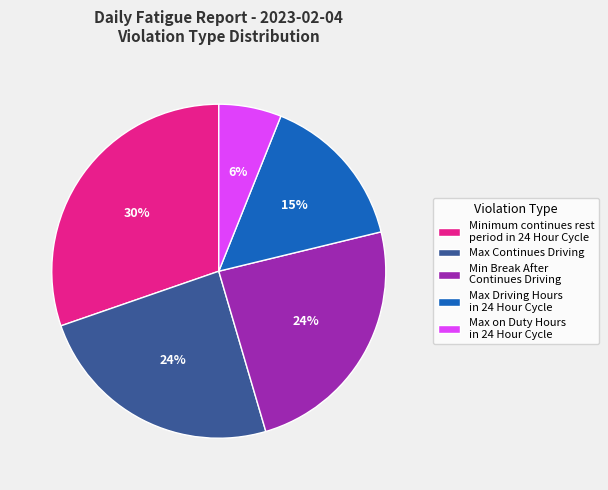

To the nearest percent, what is the difference between the largest and smallest slice percentages?

24%